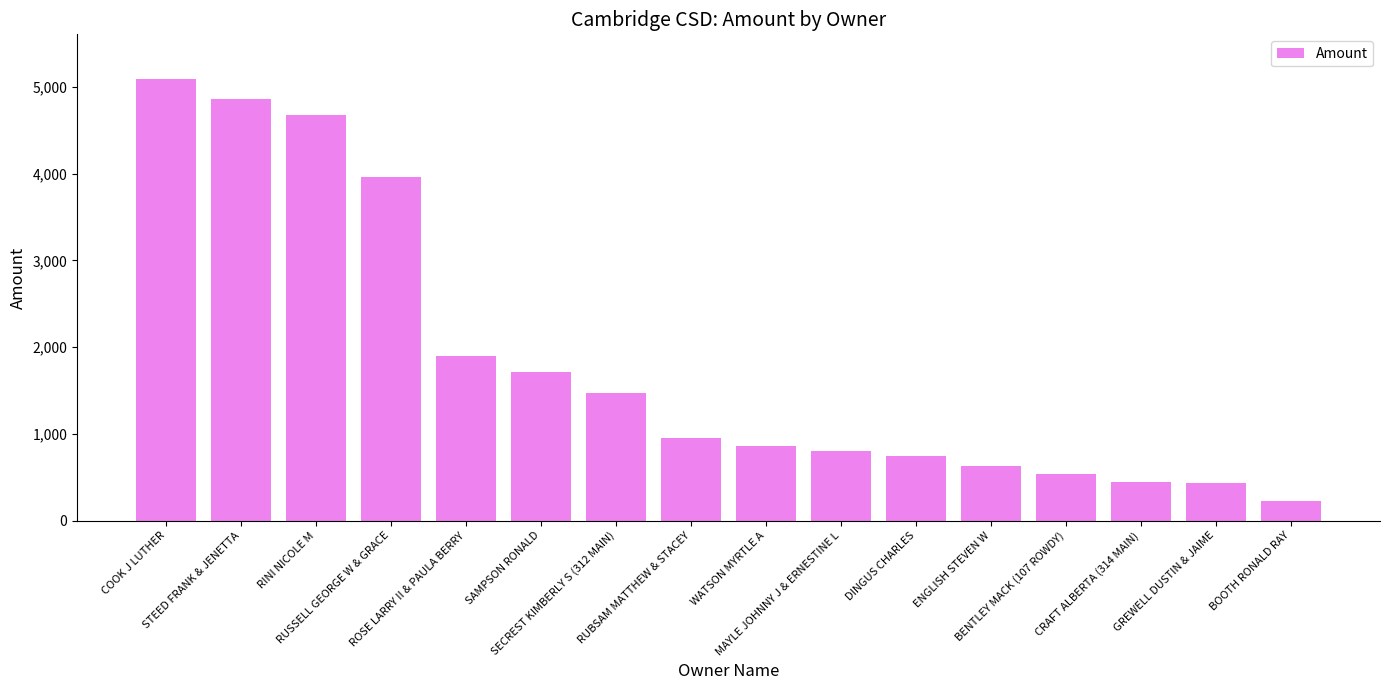

What is the average value?

1831.9